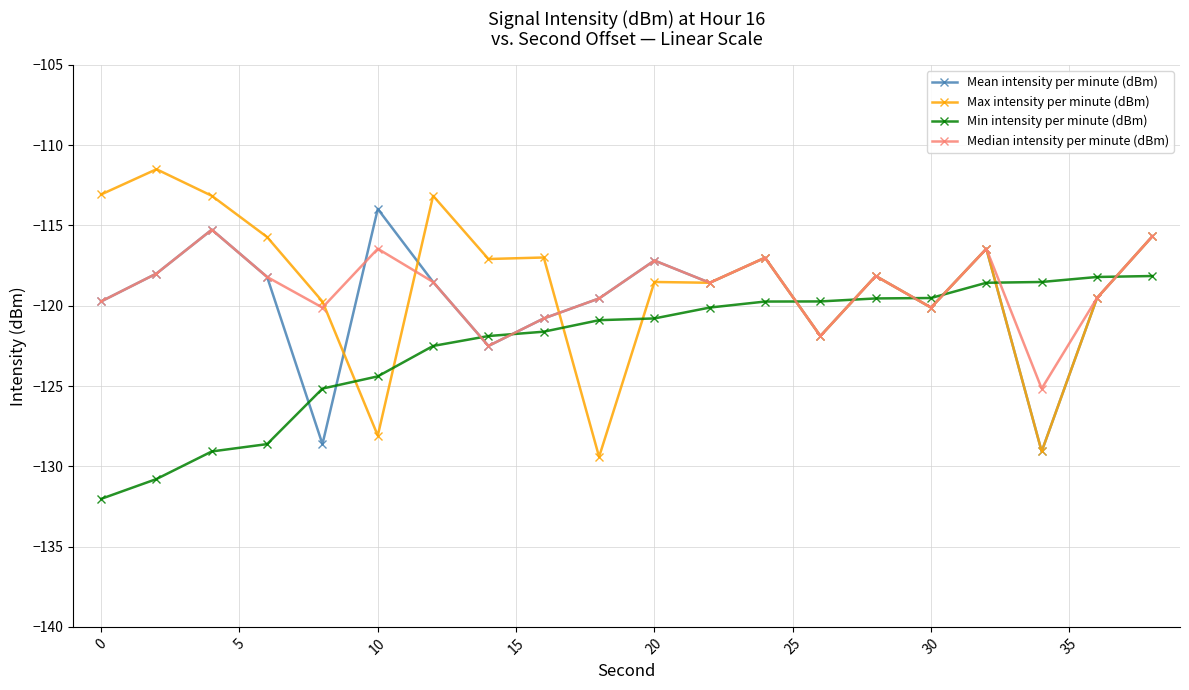

Which series ends up on top after the final intersection of Min intensity per minute (dBm) and Median intensity per minute (dBm)?

Median intensity per minute (dBm)